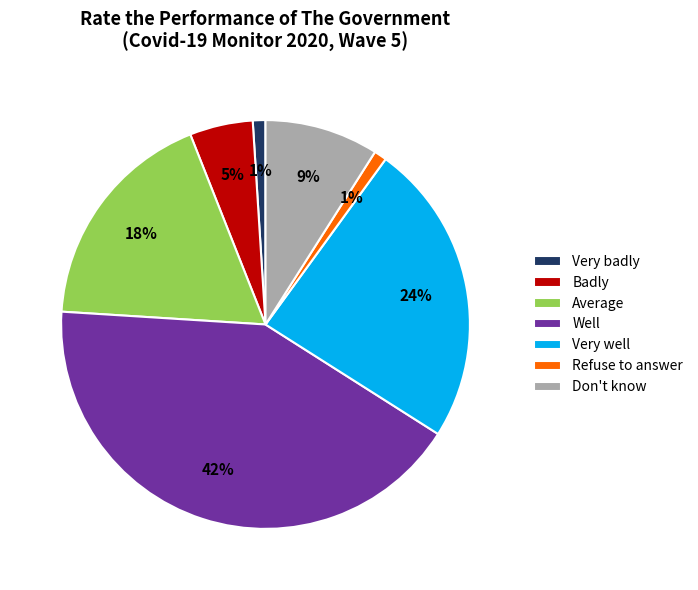

How many slices are in this pie chart?

7